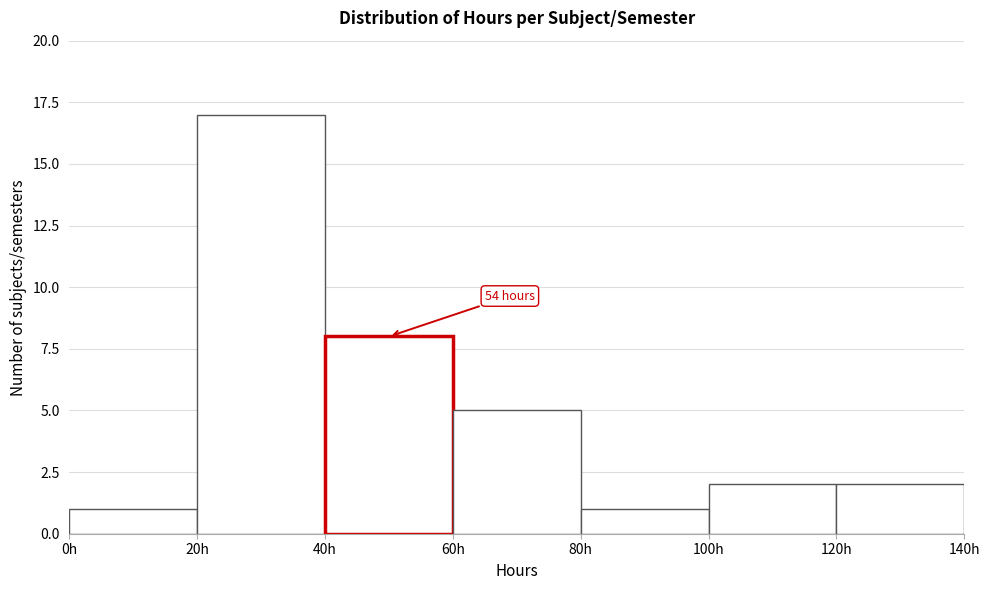

Over which range of the x-axis is the bar tallest?

20 to 40